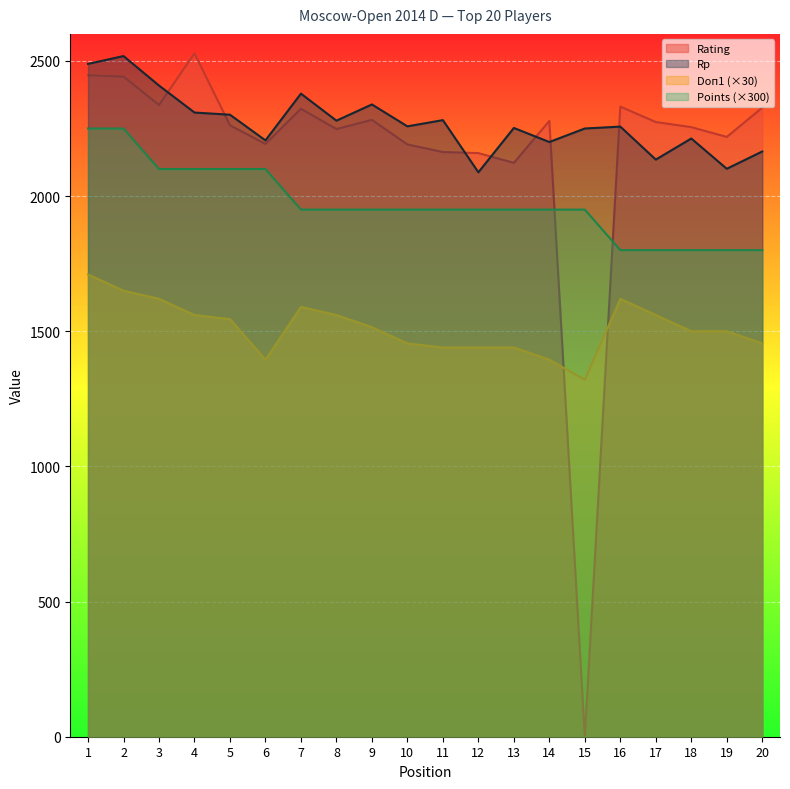

The Rating series shows 2123 at 13. True or false?

True